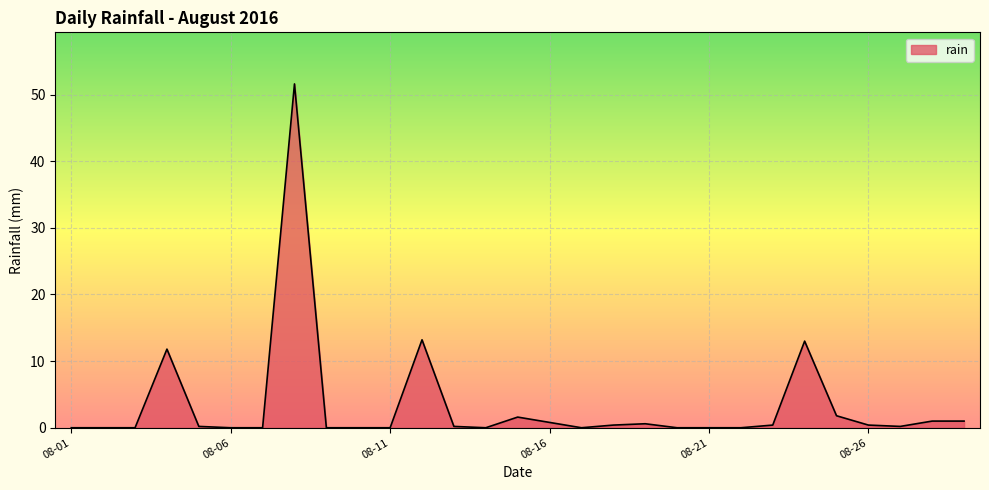

What is the greatest value displayed?

51.6